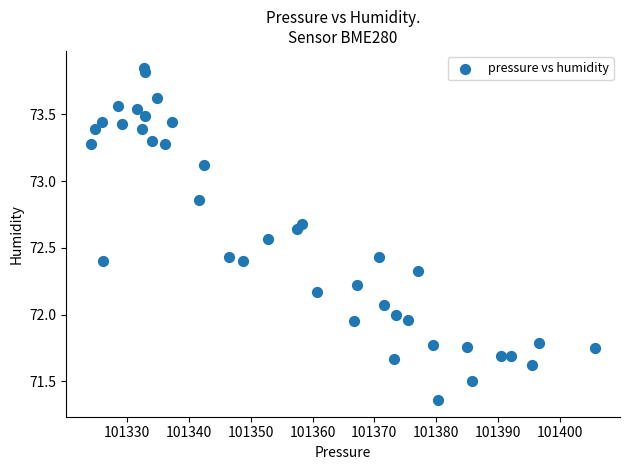

What is the range of Y values (max minus min)?

2.5